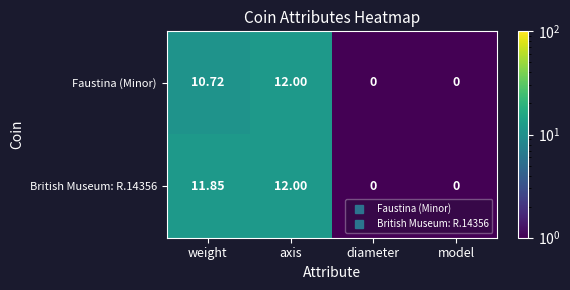

Between weight and axis, which series saw the biggest shift?

Faustina (Minor)